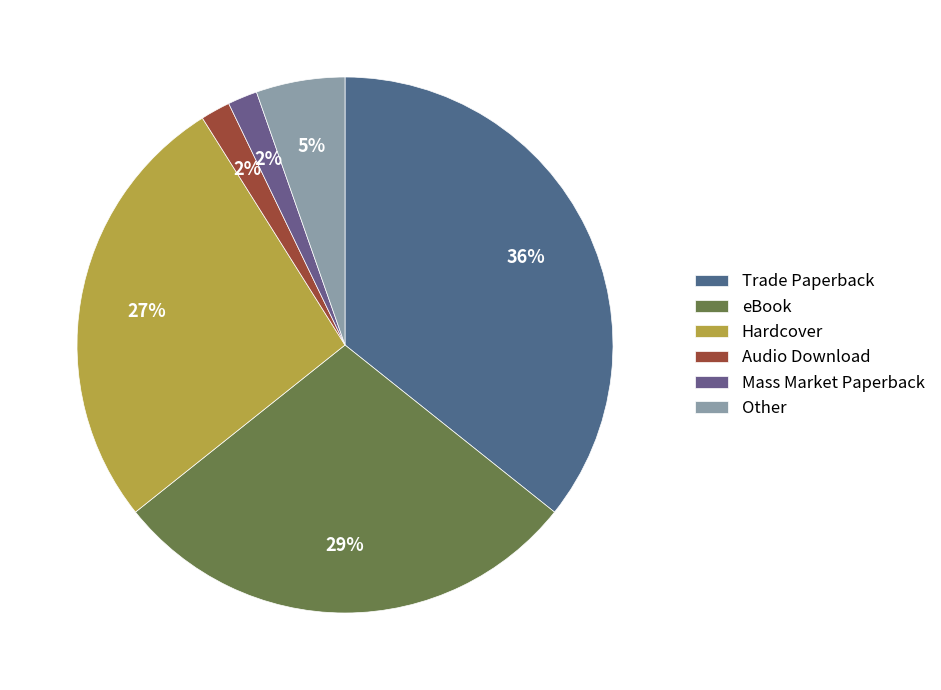

Count the number of slices in the pie.

6